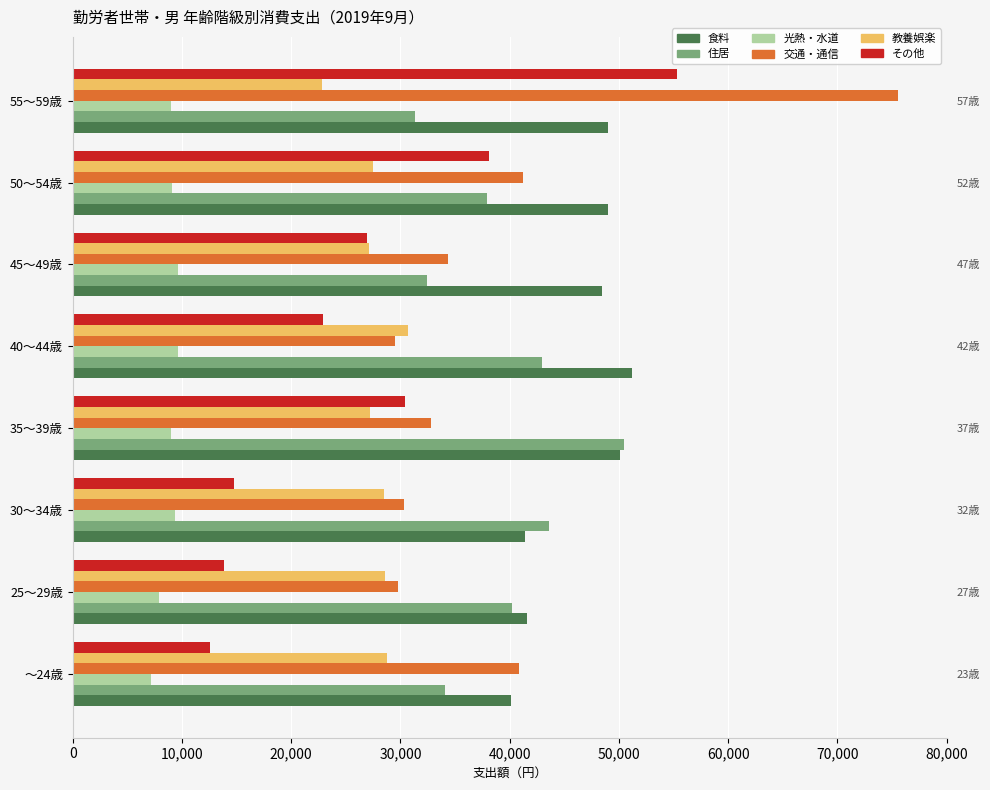

What is the minimum value for 住居?

31313